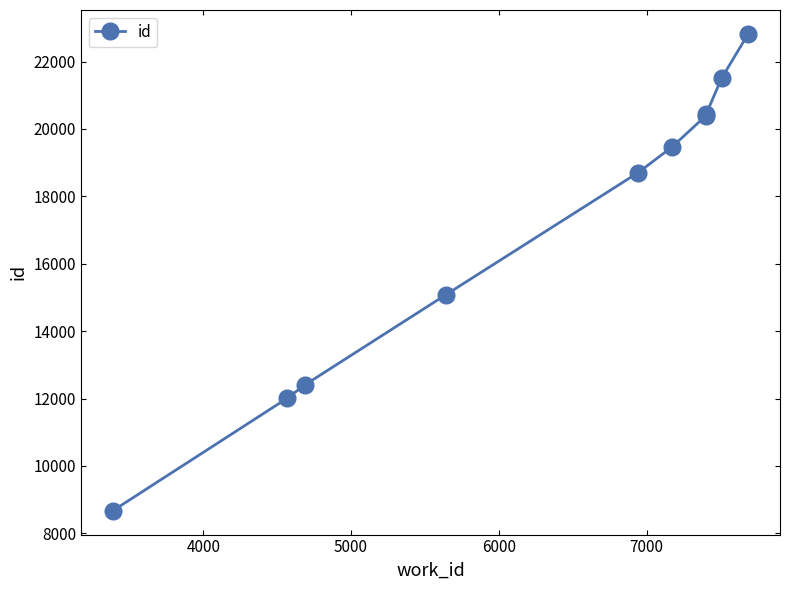

What is the sum of all values?

171479